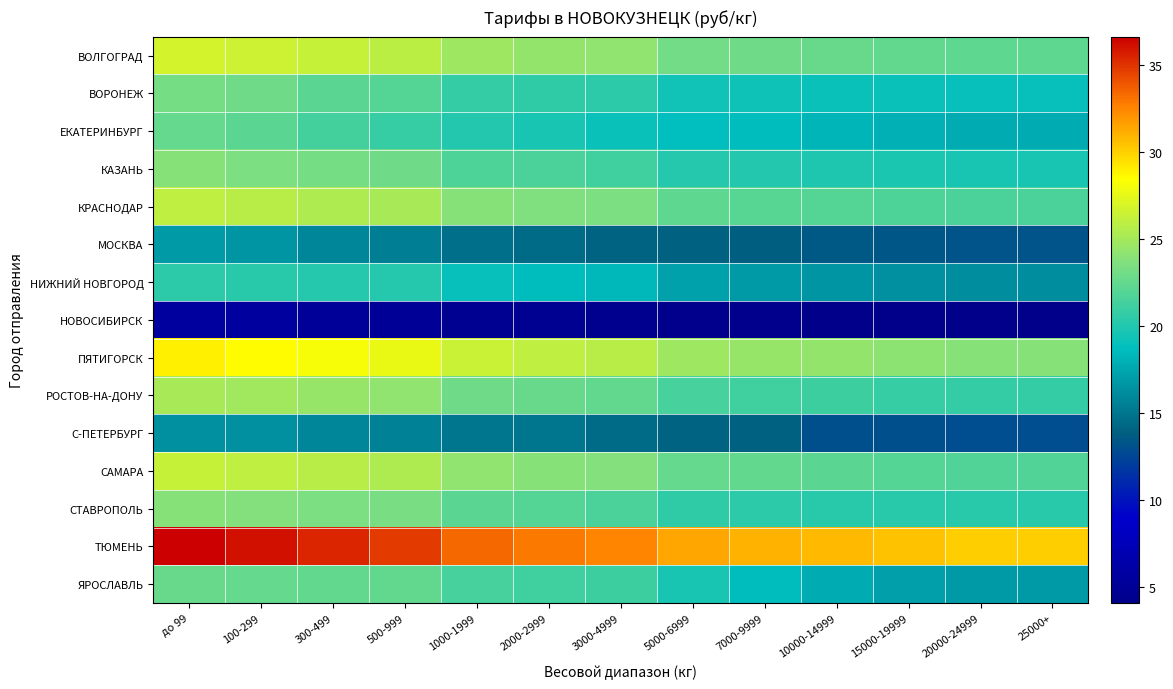

What is the total value across all series at 300-499?

335.0